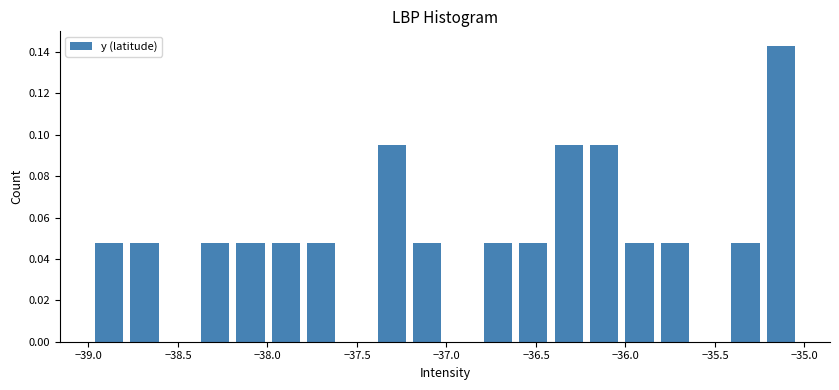

Around what value on the x-axis is the tallest bar? Give the approximate position of its centre, as read against the axis.

-35.15